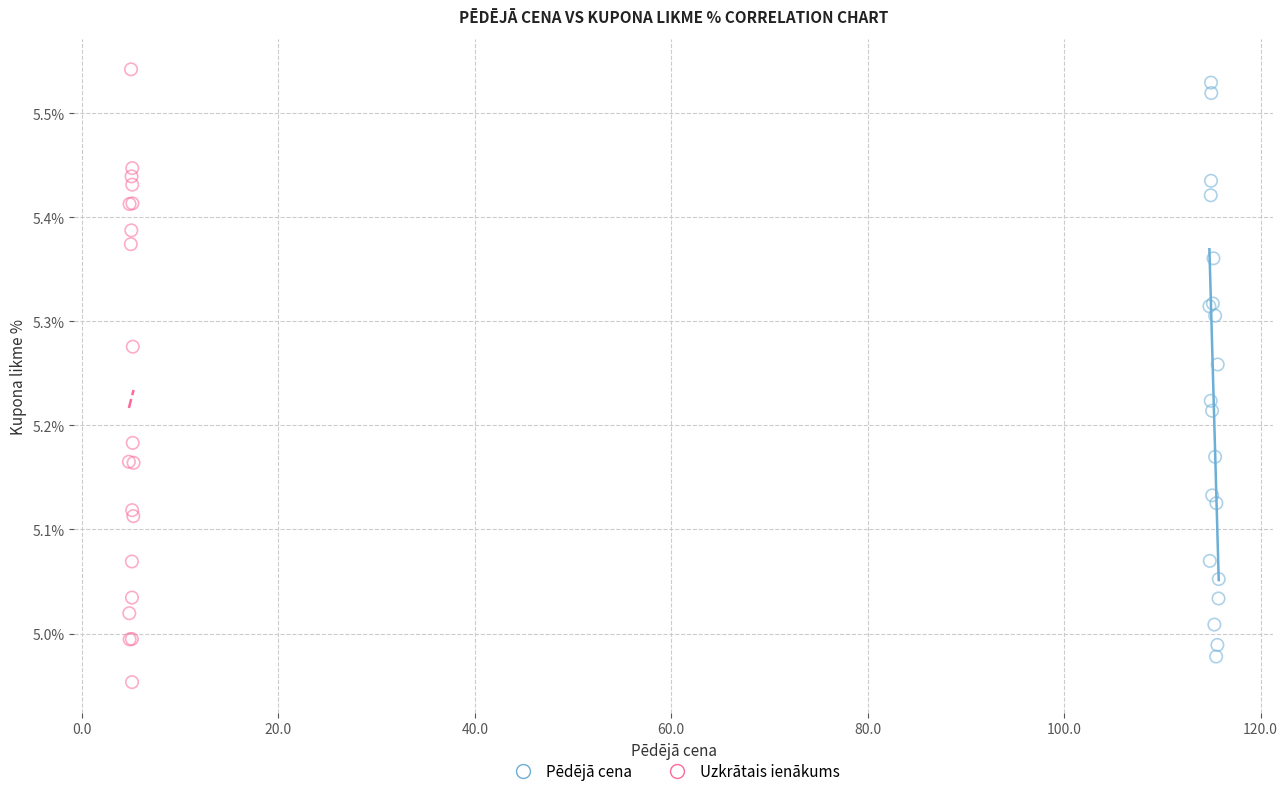

Which series contains the lowest Y value?

Uzkrātais ienākums